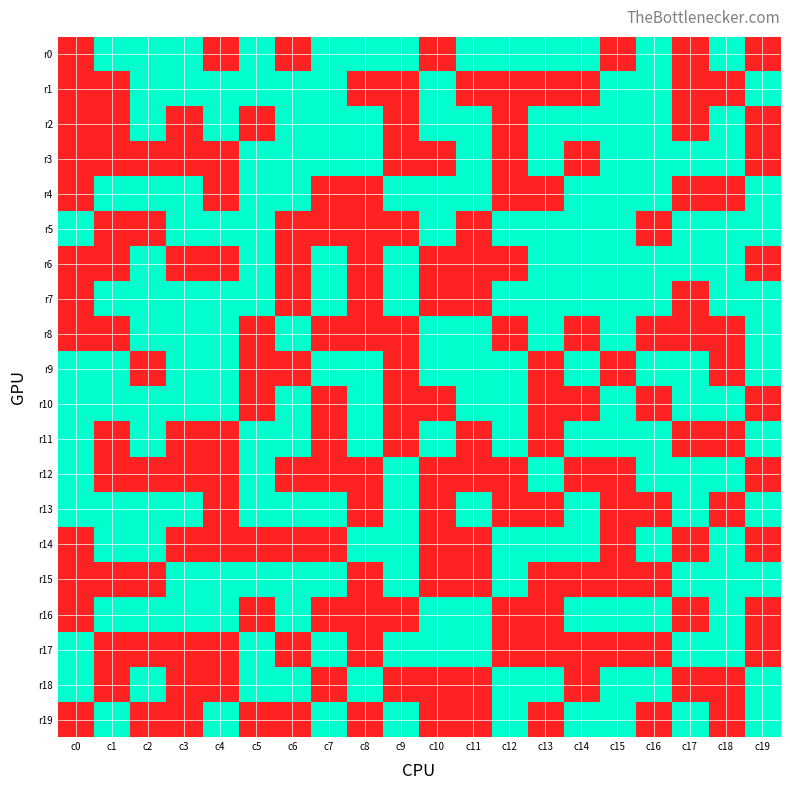

Which series has the widest spread of values?

r0